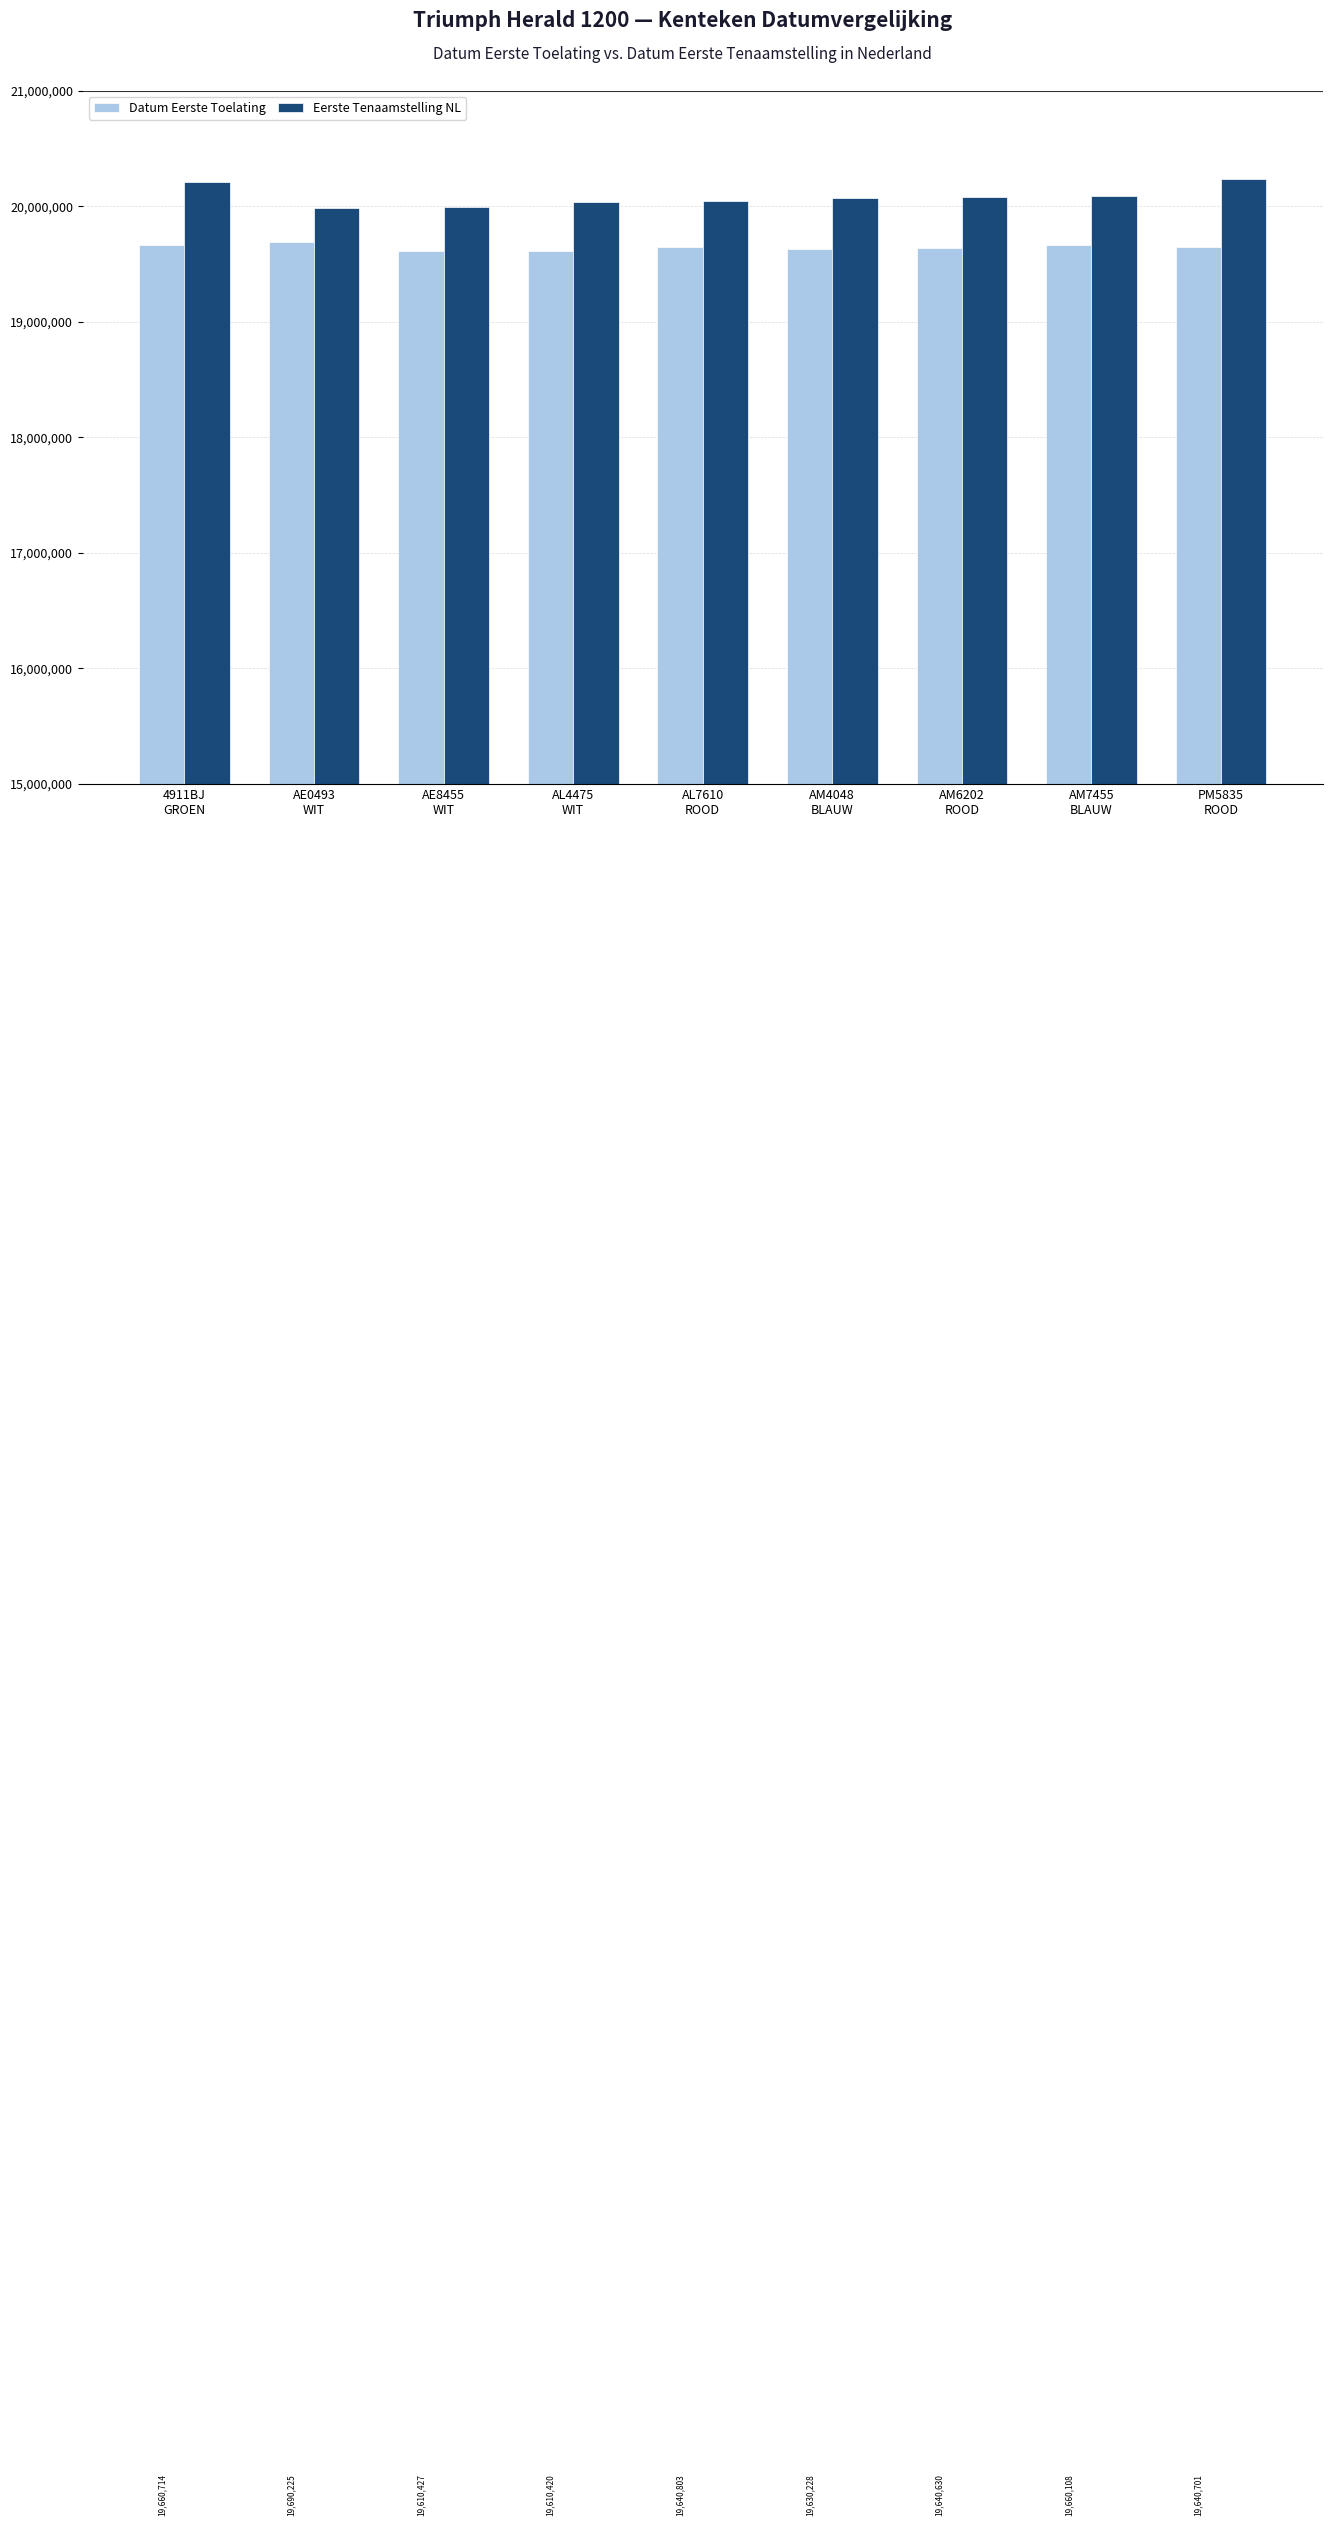

What is the greatest value displayed?

20230501